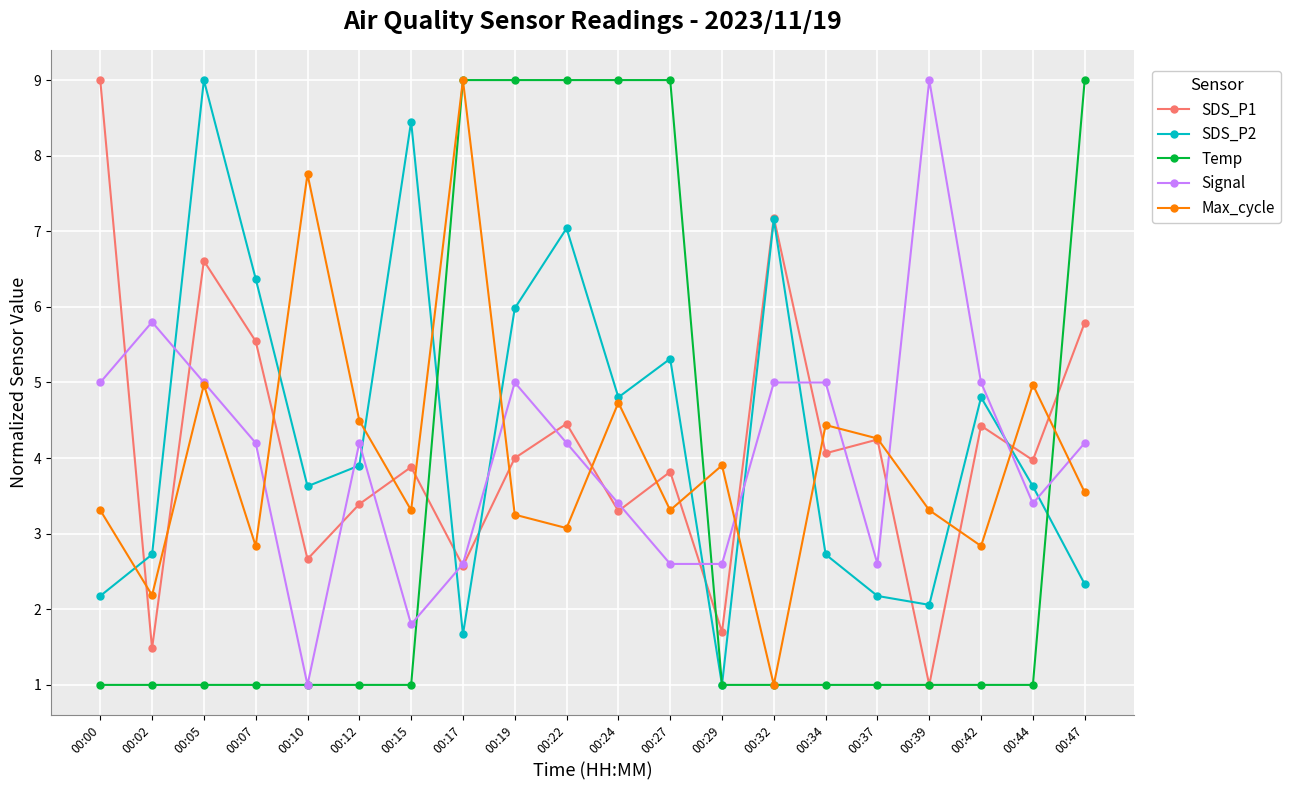

What is the value of the SDS_P2 point at the 9th from the left?

6.0